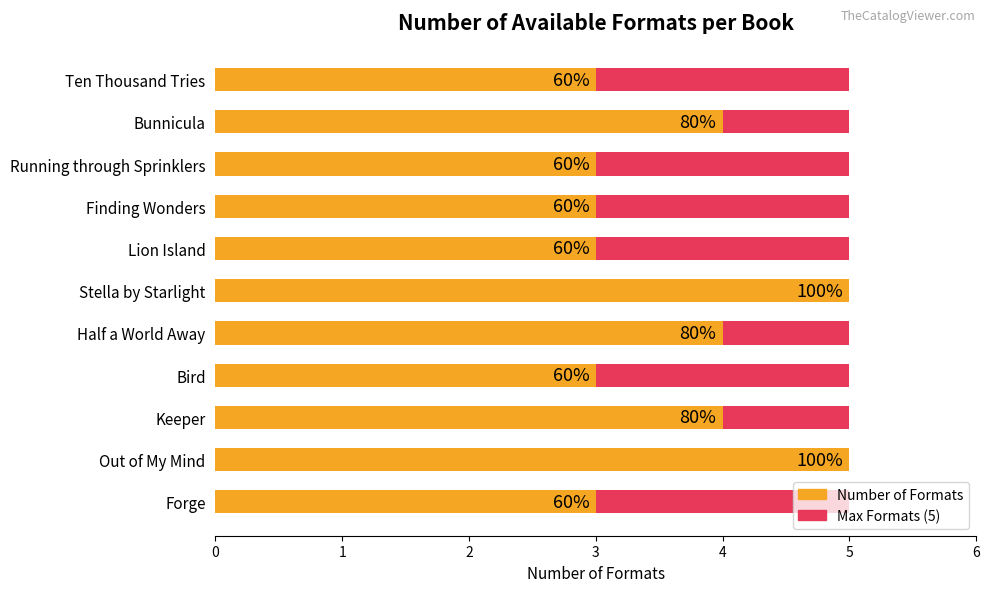

Between 3 and 6, which series saw the biggest shift?

Number of Formats